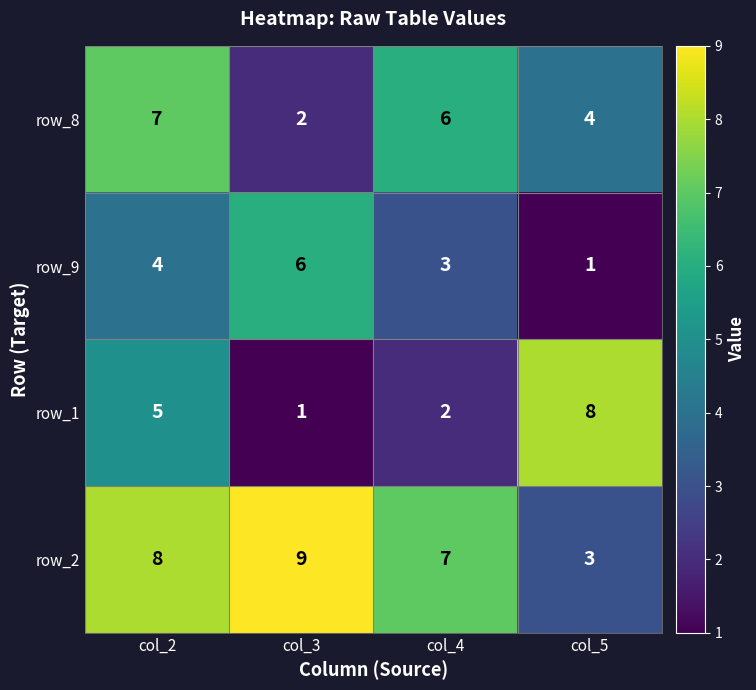

What is the difference between the highest and lowest values at col_5?

7